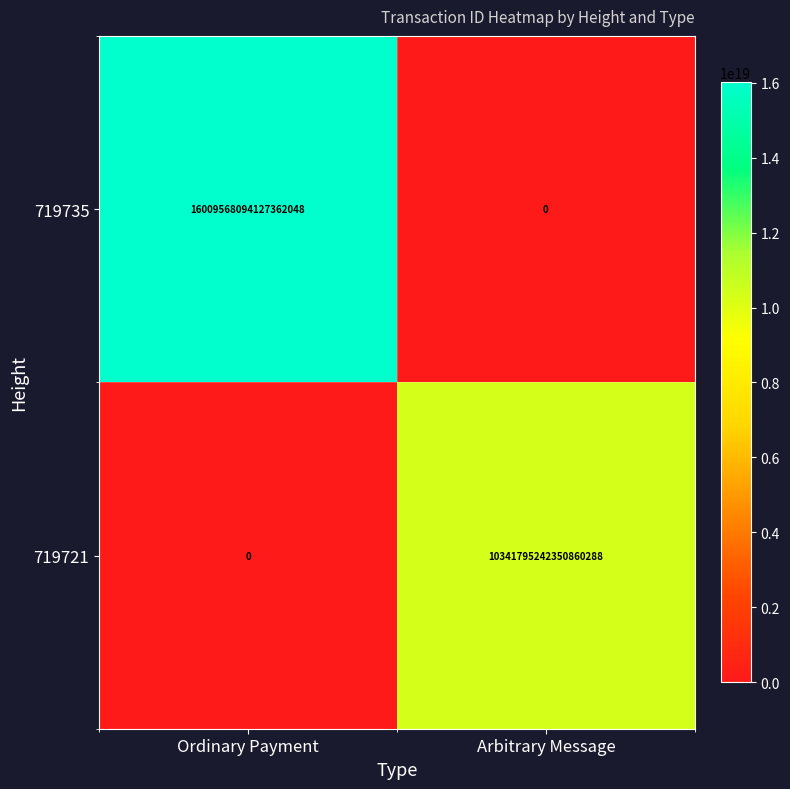

Which series has the largest range (max minus min)?

719735